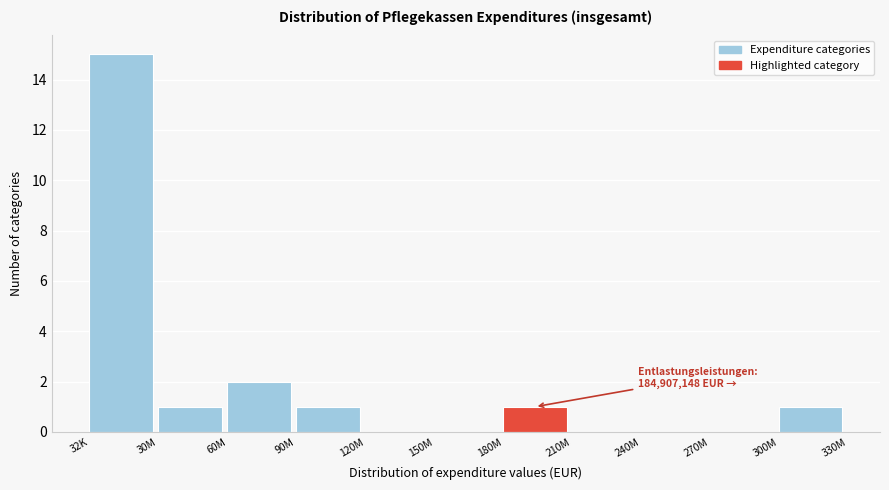

Reading right to left, extract all data points from this chart.

300M=1	270M=0	240M=0	210M=0	180M=1	150M=0	120M=0	90M=1	60M=2	30M=1	32K=15